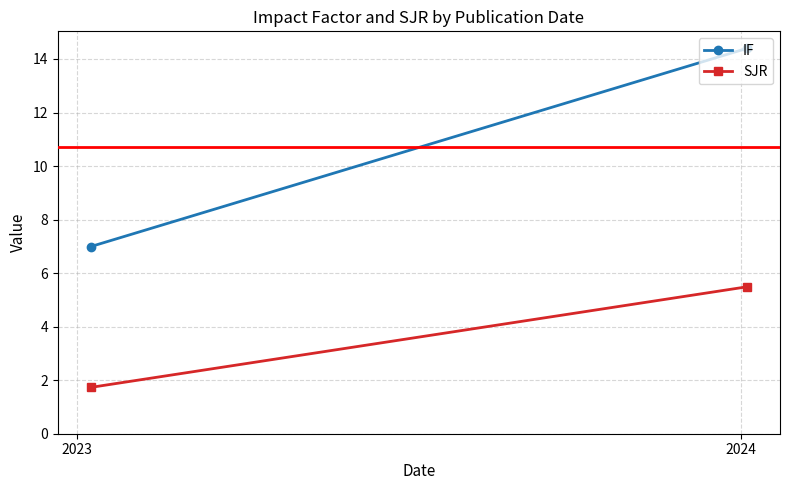

What are all the series names shown in the legend?

IF, SJR